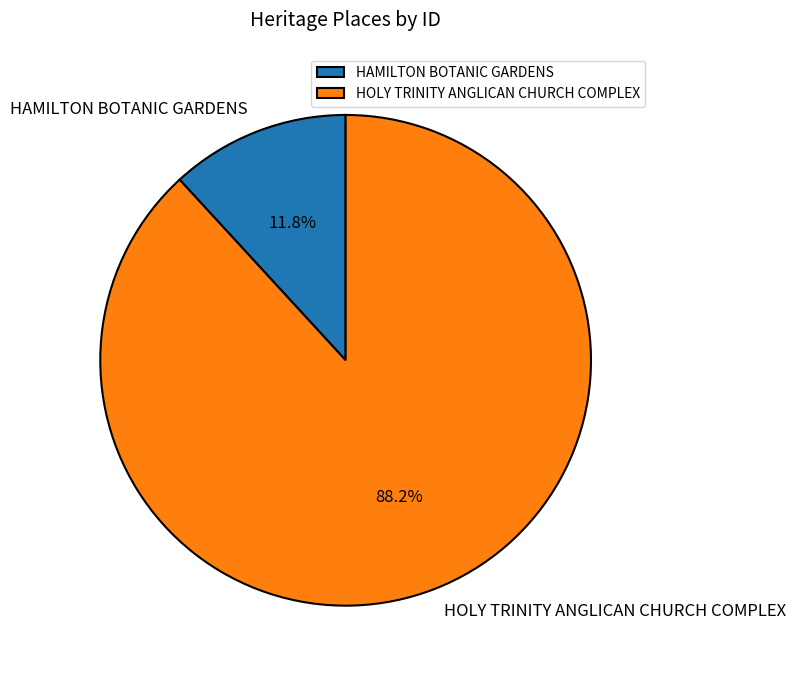

Is the sum of HAMILTON BOTANIC GARDENS and HOLY TRINITY ANGLICAN CHURCH COMPLEX greater than half?

Yes